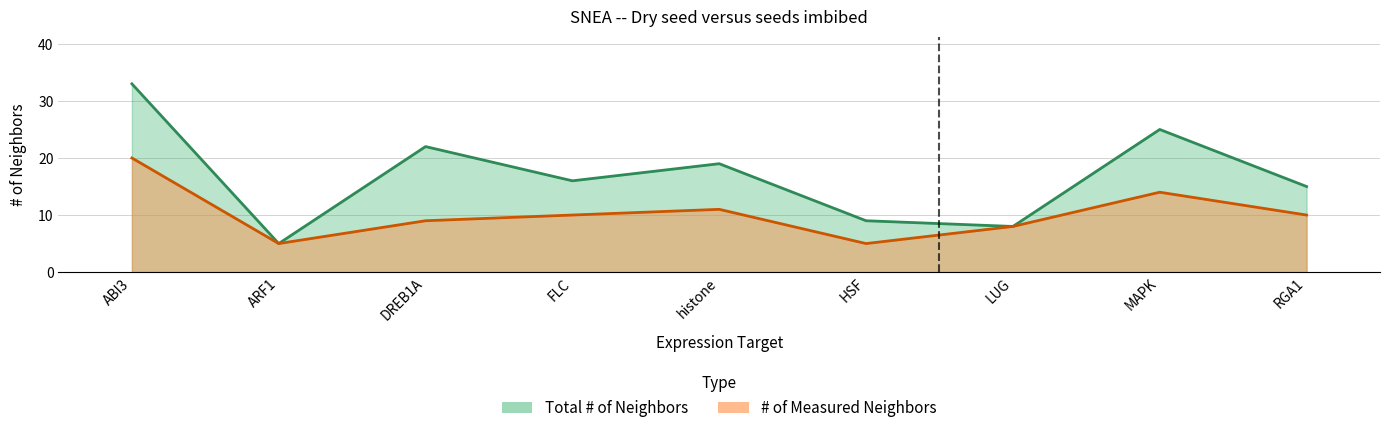

What is the lowest value of the # of Measured Neighbors series?

5